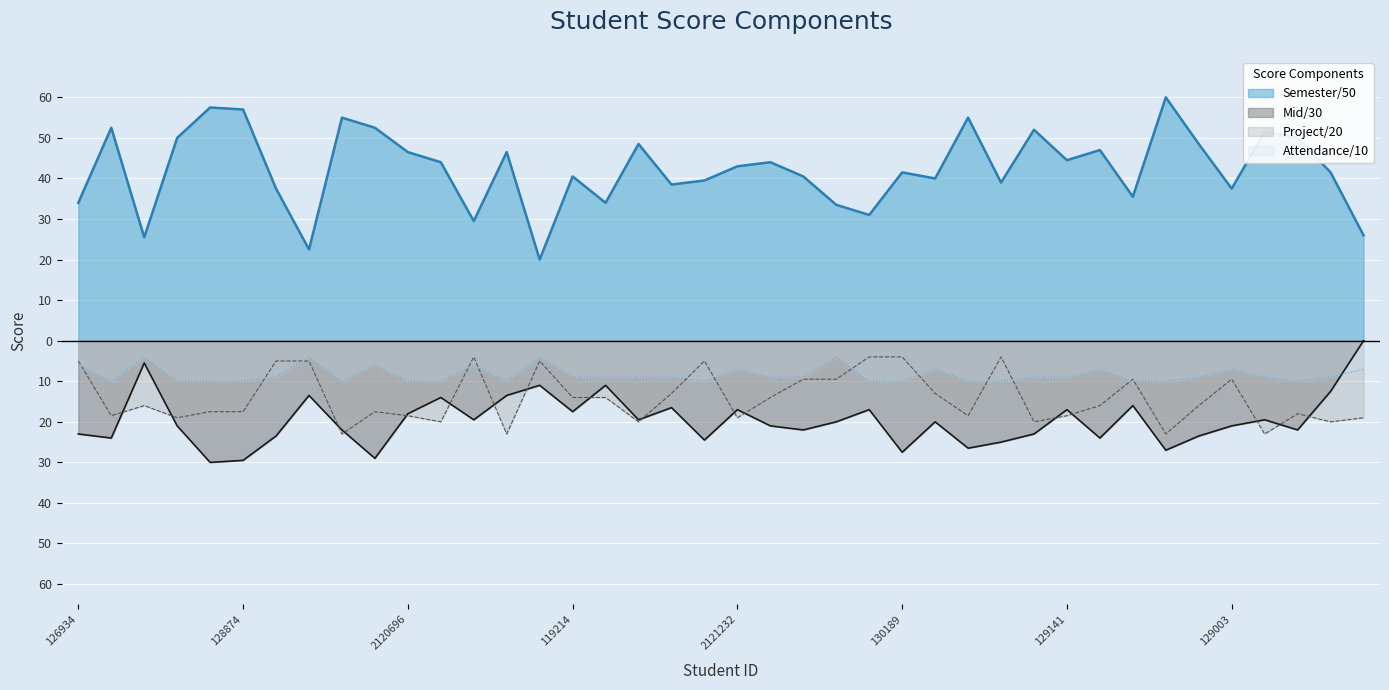

Which has a higher value, 2121354 or 84335?

2121354